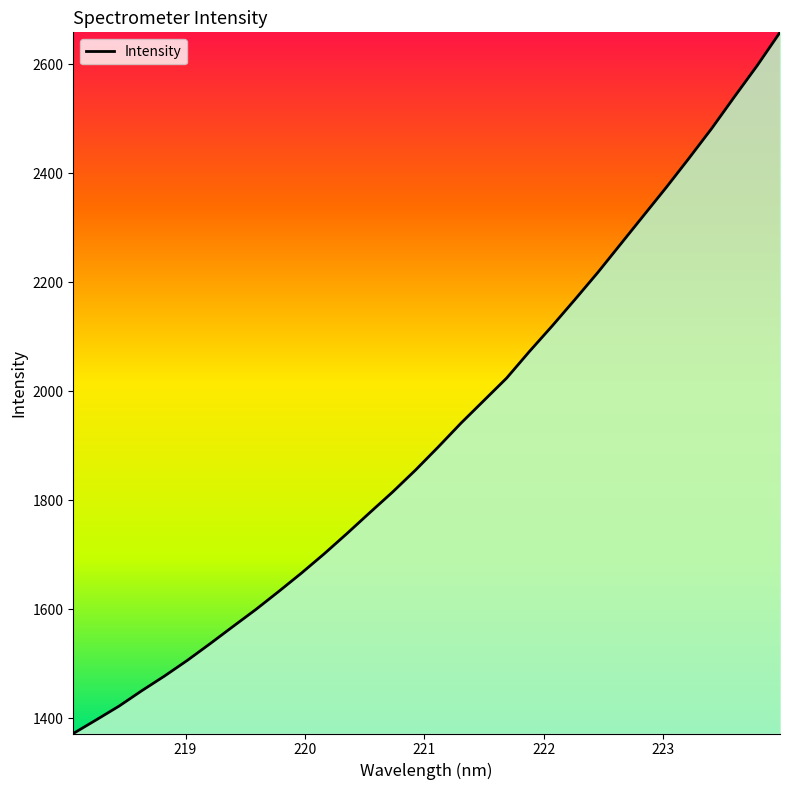

What is the minimum value shown in the chart?

1372.0